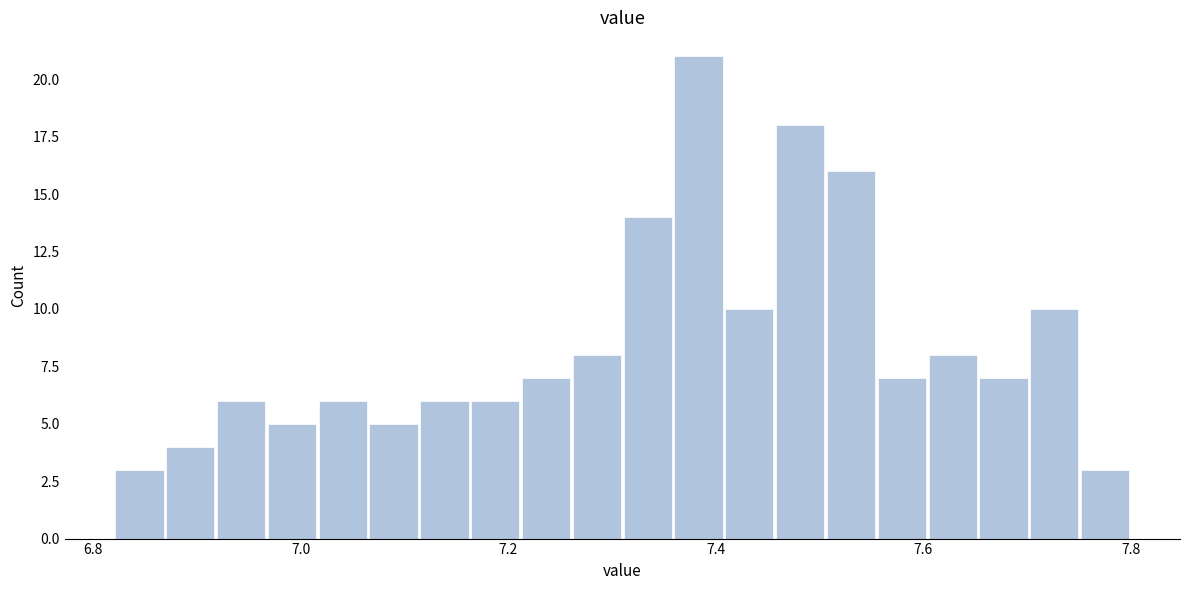

Around what value on the x-axis is the tallest bar? Give the approximate position of its centre, as read against the axis.

7.38